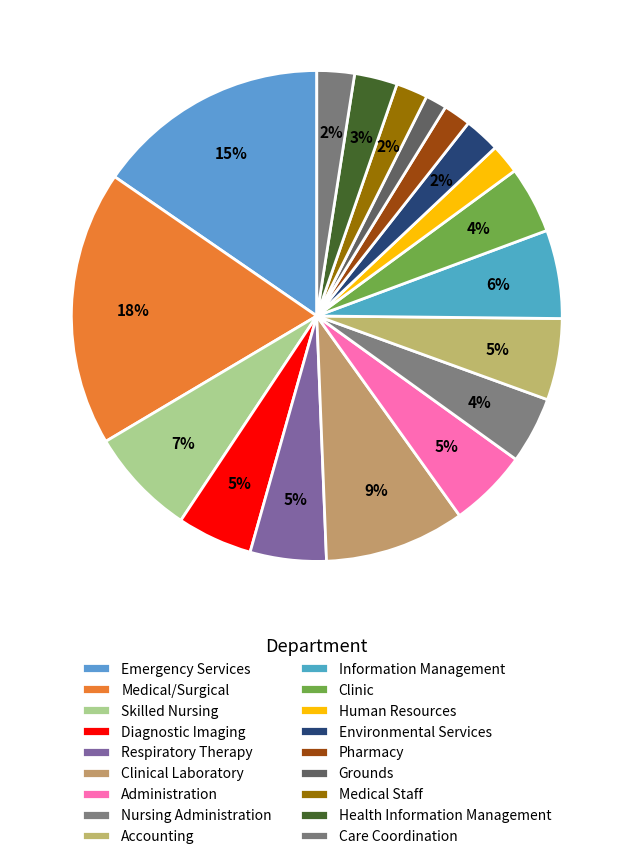

To the nearest percent, what is the average slice percentage?

6%